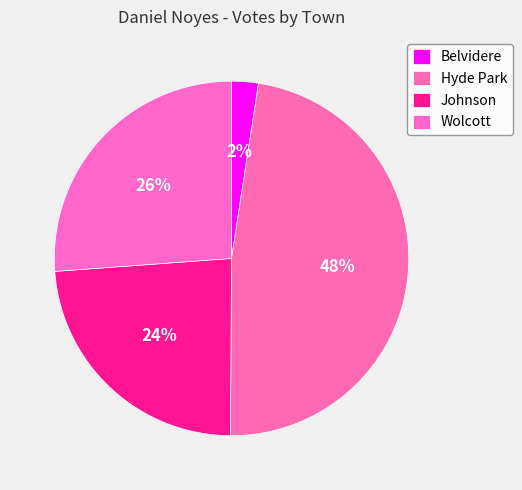

How many slices are in this pie chart?

4